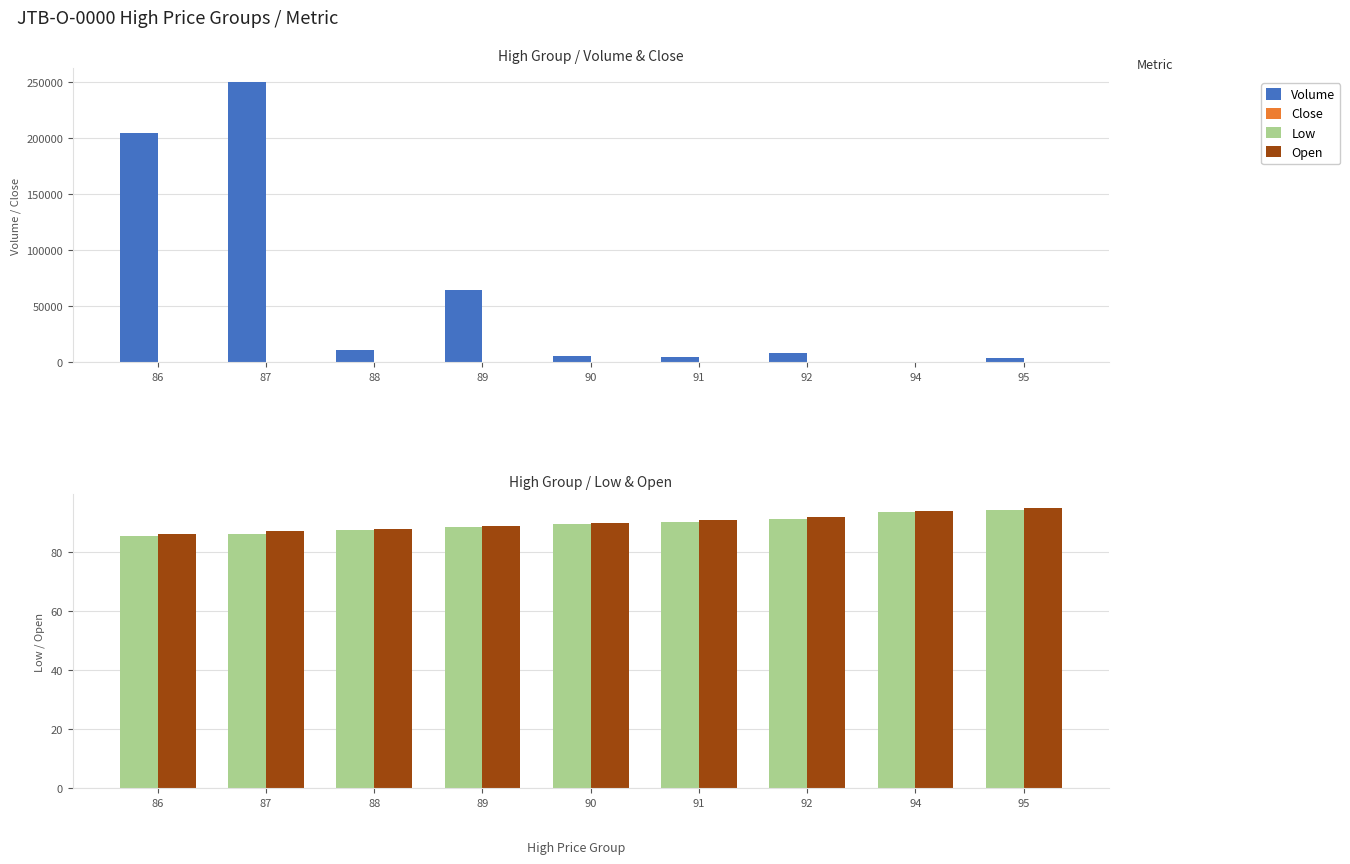

Which series has the largest range (max minus min)?

Volume